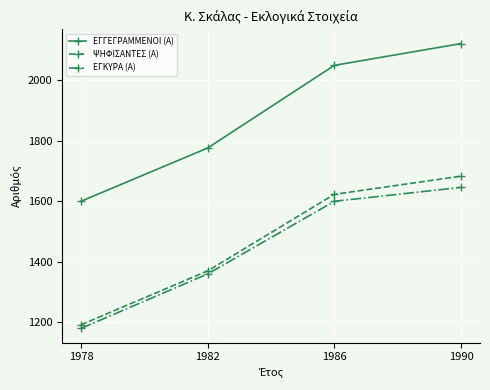

Rank the series by their maximum value, from highest to lowest.

ΕΓΓΕΓΡΑΜΜΕΝΟΙ (Α), ΨΗΦΙΣΑΝΤΕΣ (Α), ΕΓΚΥΡΑ (Α)